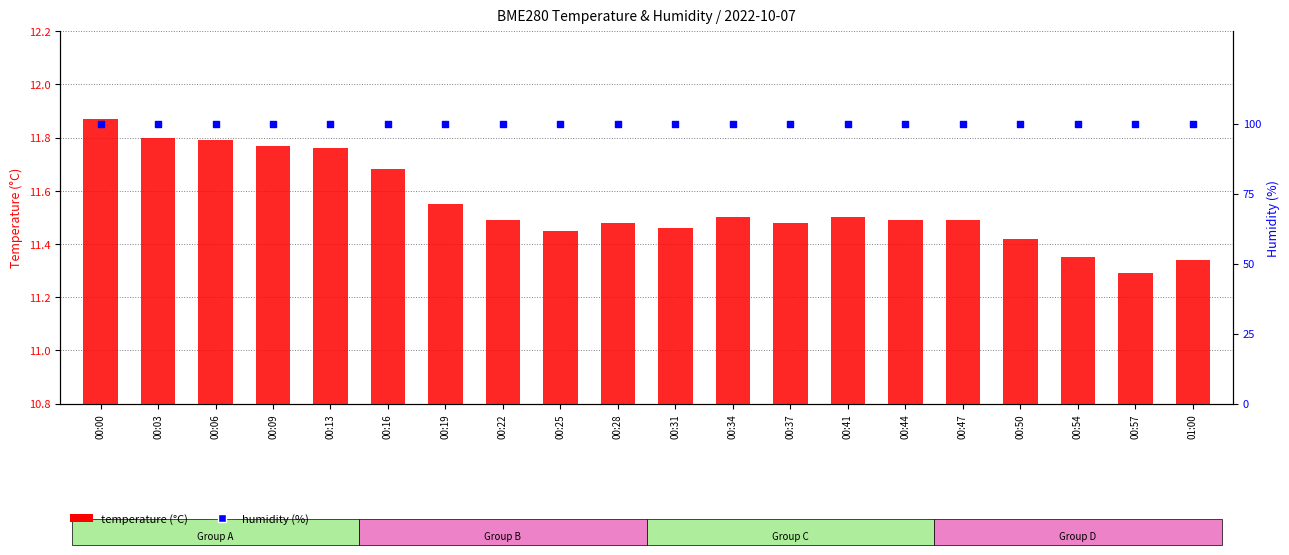

At how many categories does at least one series exceed 94?

20